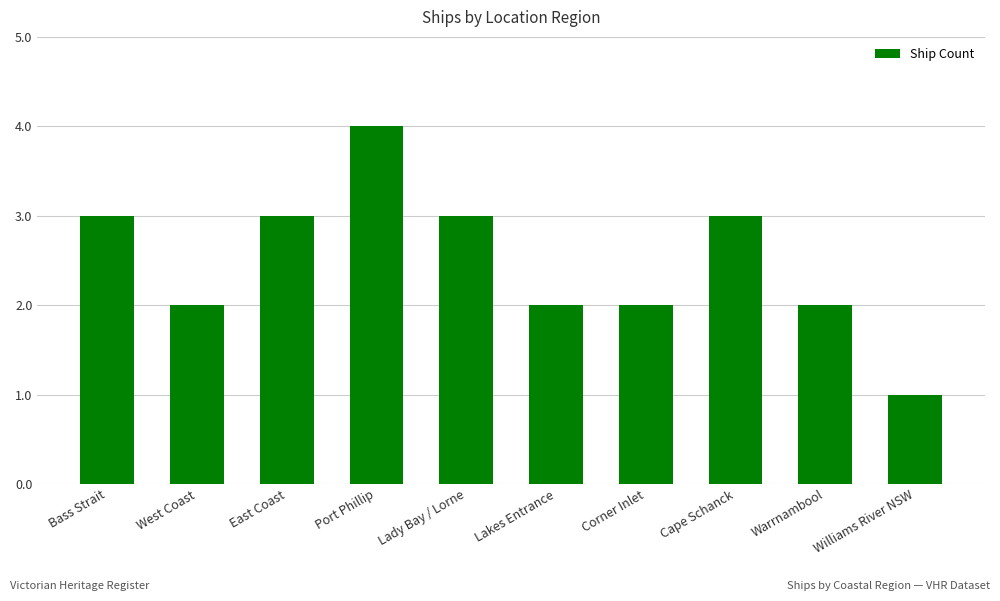

What is the difference between the second highest and second lowest values?

1